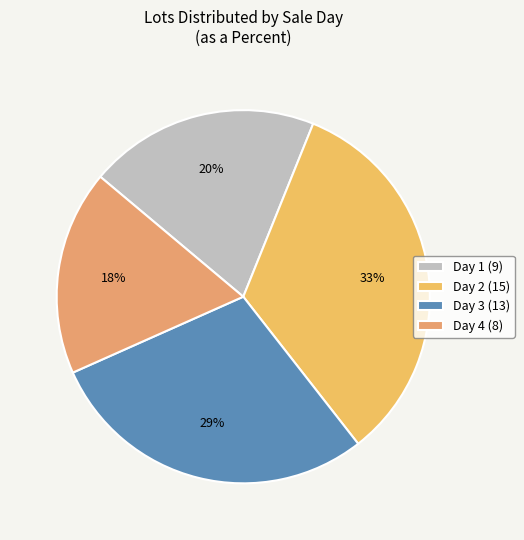

How many segments does this pie chart have?

4